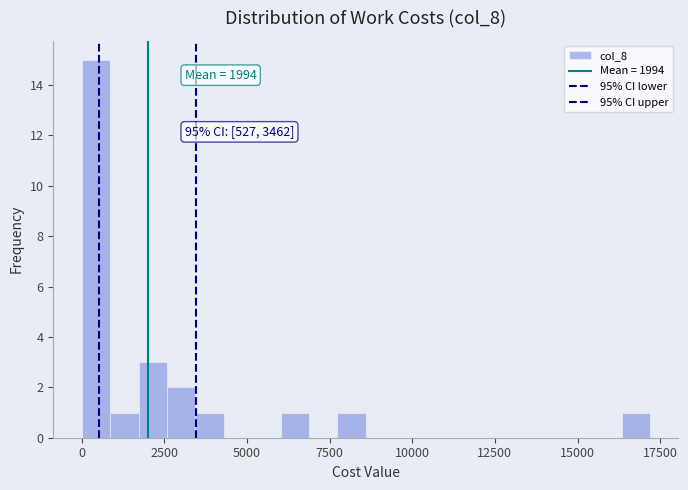

Read against the x-axis, roughly where is the centre of the tallest bar?

500